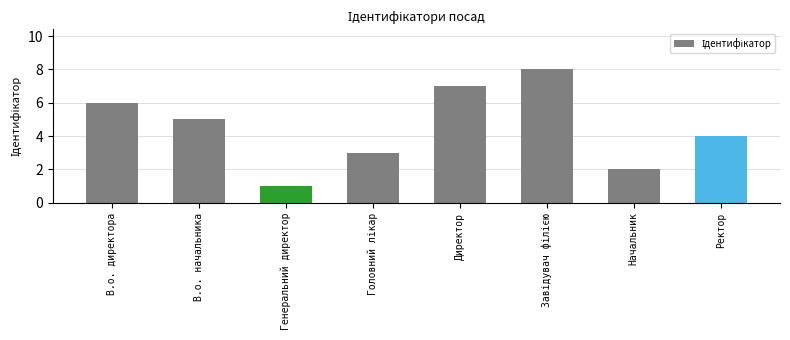

What is the value of the 1st bar from the left?

6